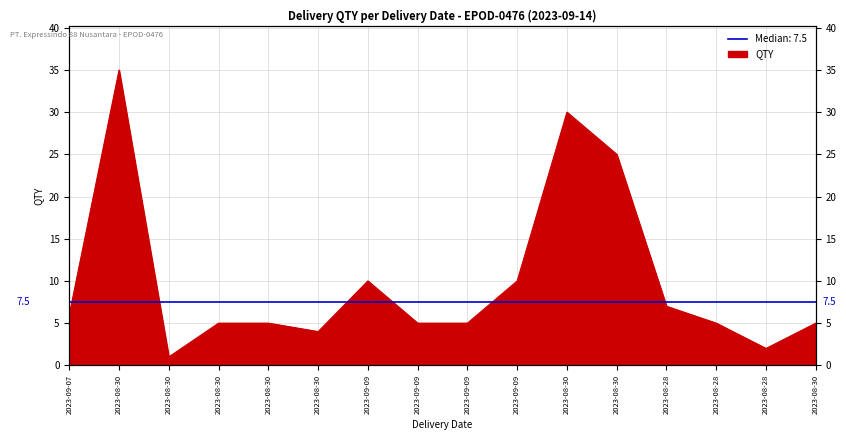

What is the greatest value displayed?

35